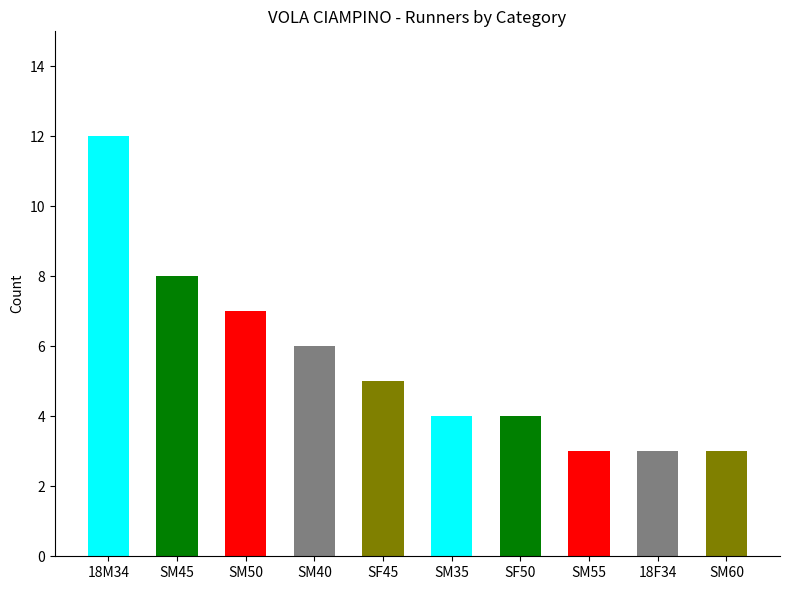

What is the value of the 3rd bar from the left?

7